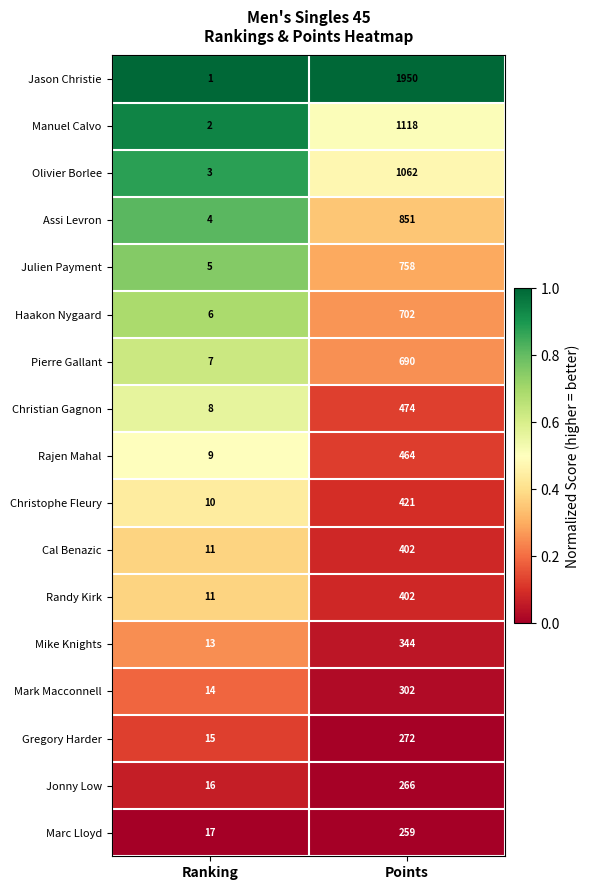

What is the difference between the highest and lowest values at Points?

1691